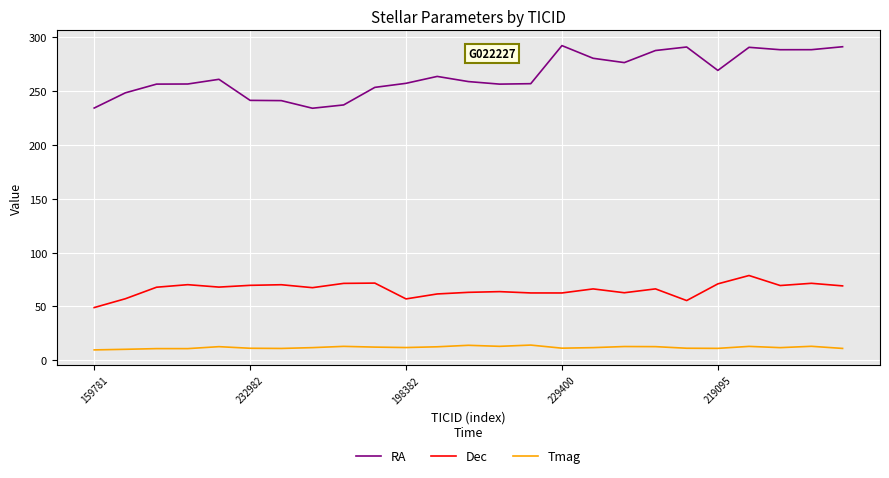

True or false: Dec and RA cross at least once.

False